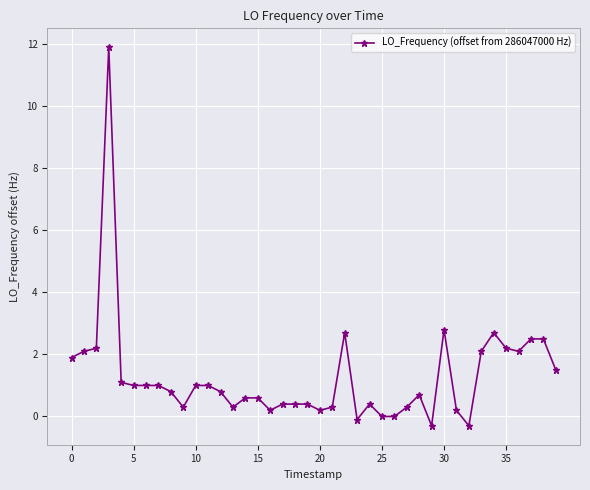

Reading left to right, transcribe all the data shown in this chart.

1.9	2.1	2.2	11.9	1.1	1.0	1.0	1.0	0.8	0.3	1.0	1.0	0.8	0.3	0.6	0.6	0.2	0.4	0.4	0.4	0.2	0.3	2.7	-0.1	0.4	0.0	0.0	0.3	0.7	-0.3	2.8	0.2	-0.3	2.1	2.7	2.2	2.1	2.5	2.5	1.5